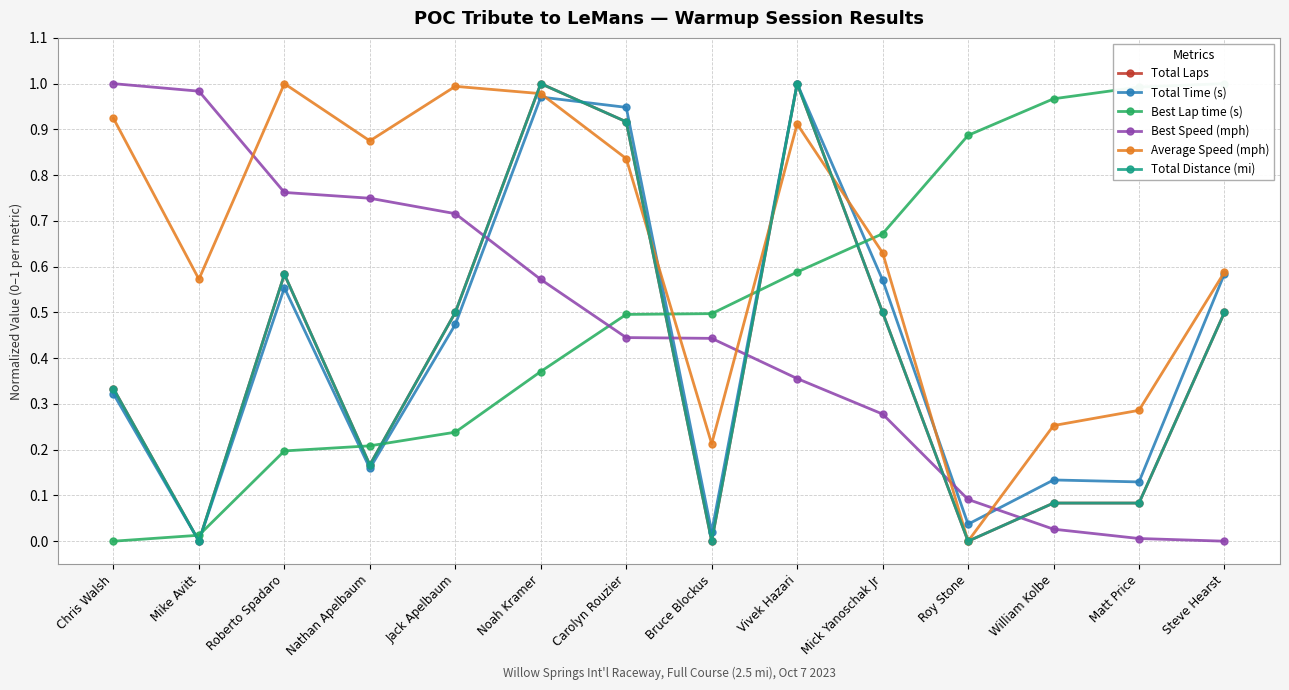

Which series has the largest range (max minus min)?

Total Laps